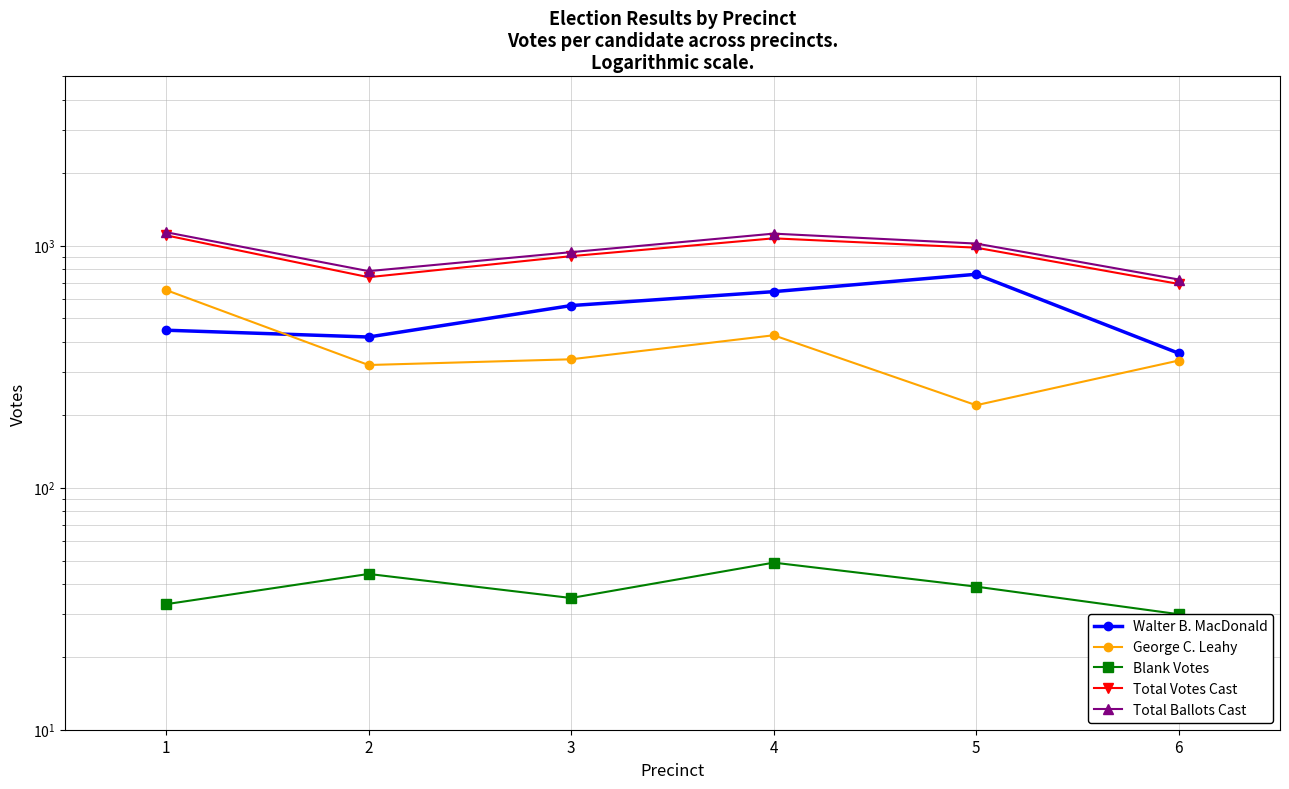

Does the chart have visible grid lines?

Yes